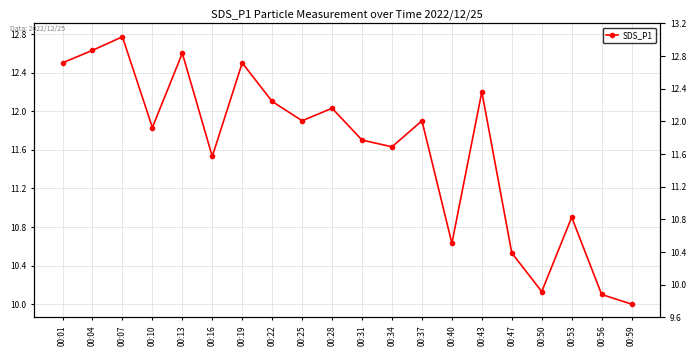

Reading left to right, transcribe all the data shown in this chart.

00:01=12.5	00:04=12.6	00:07=12.8	00:10=11.8	00:13=12.6	00:16=11.5	00:19=12.5	00:22=12.1	00:25=11.9	00:28=12.0	00:31=11.7	00:34=11.6	00:37=11.9	00:40=10.6	00:43=12.2	00:47=10.5	00:50=10.1	00:53=10.9	00:56=10.1	00:59=10.0